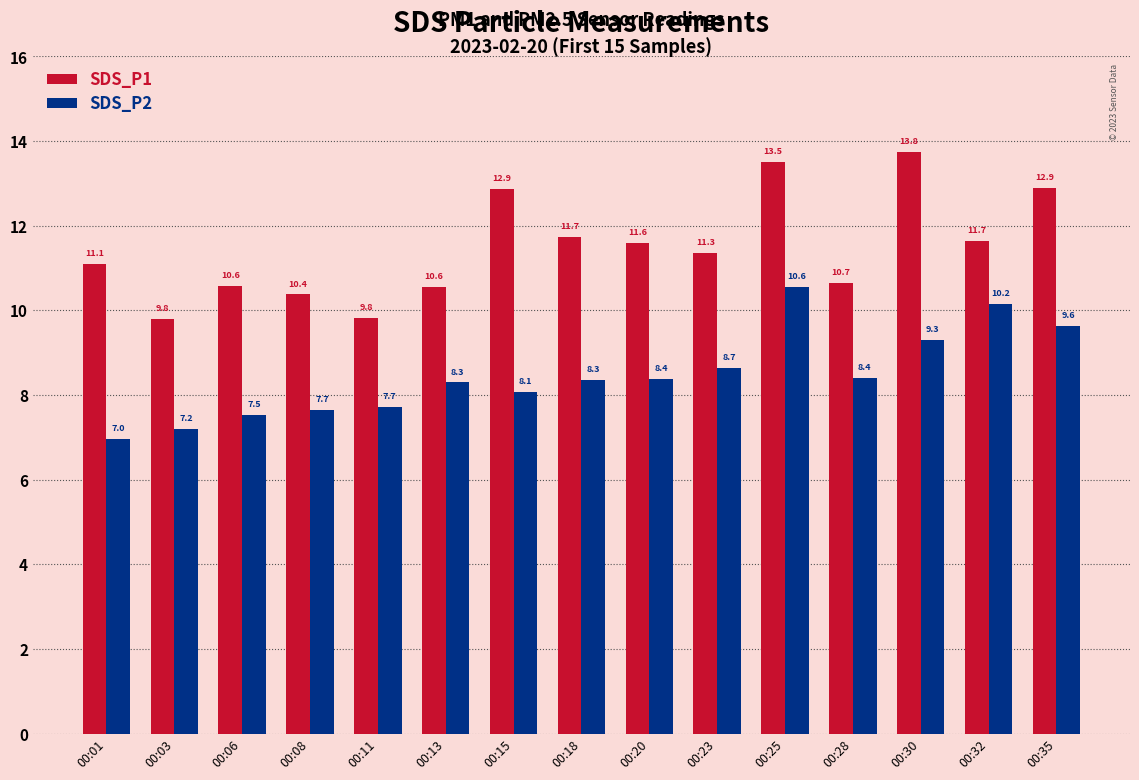

Which category has the lowest value across all series?

00:01